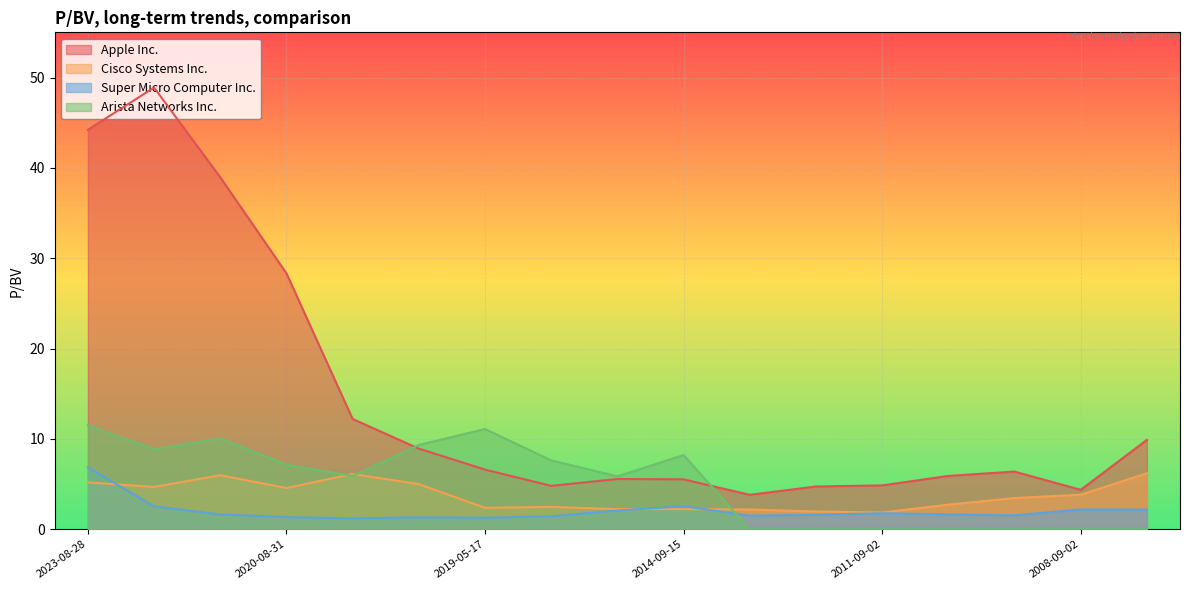

True or false: Arista Networks Inc. has a value of 11.5 at 2023-08-28.

True